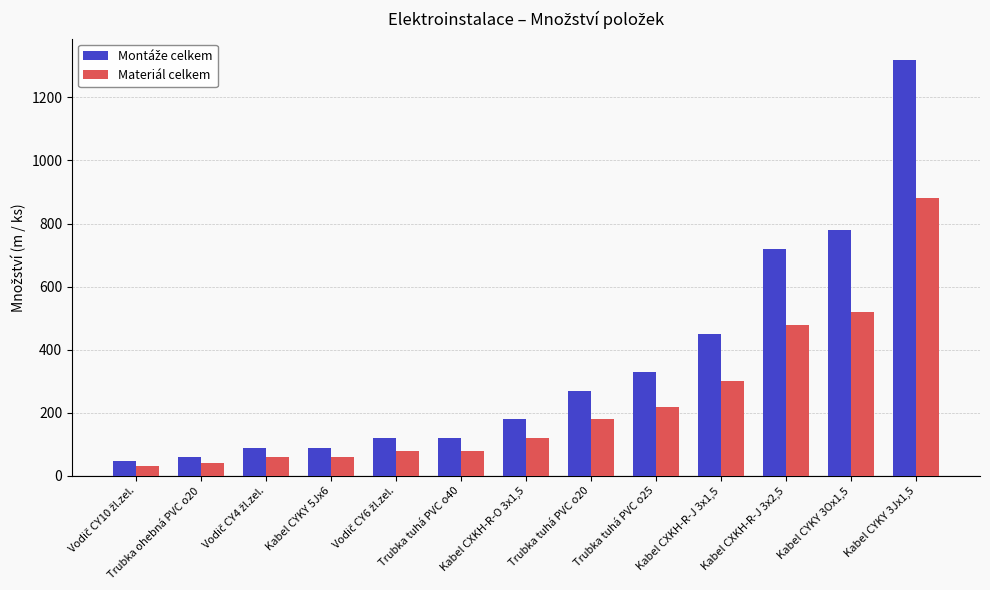

True or false: Materiál celkem has a value of 286 at Kabel CYKY 3Ox1,5.

False